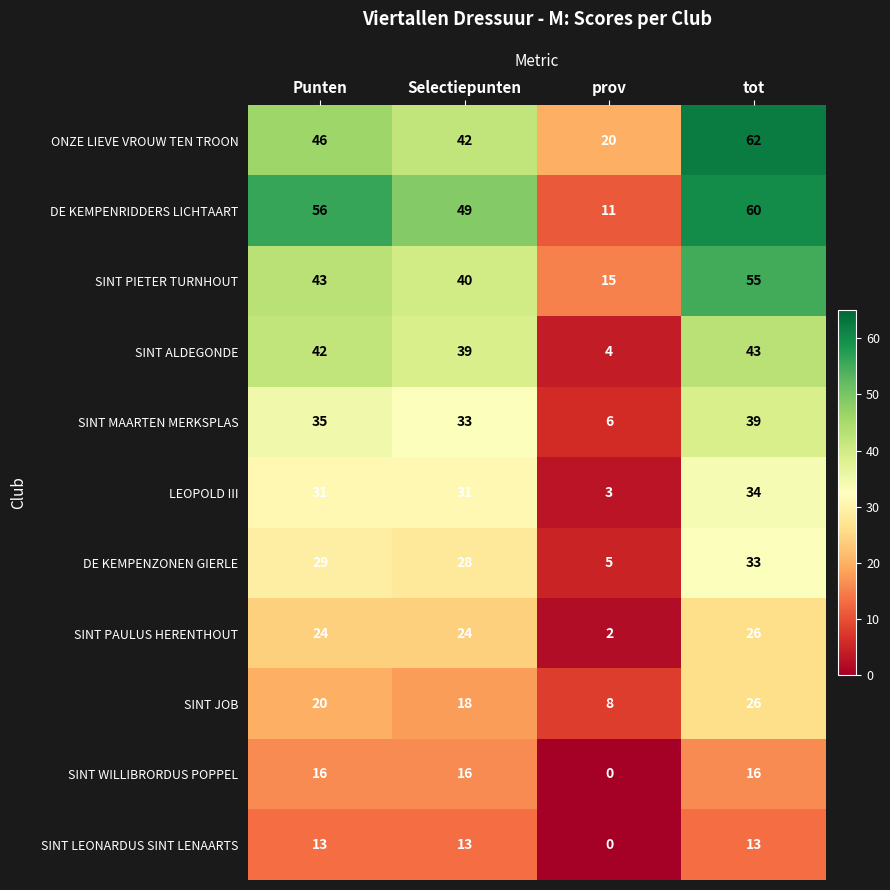

Is it true that LEOPOLD III equals 31 at Punten?

True